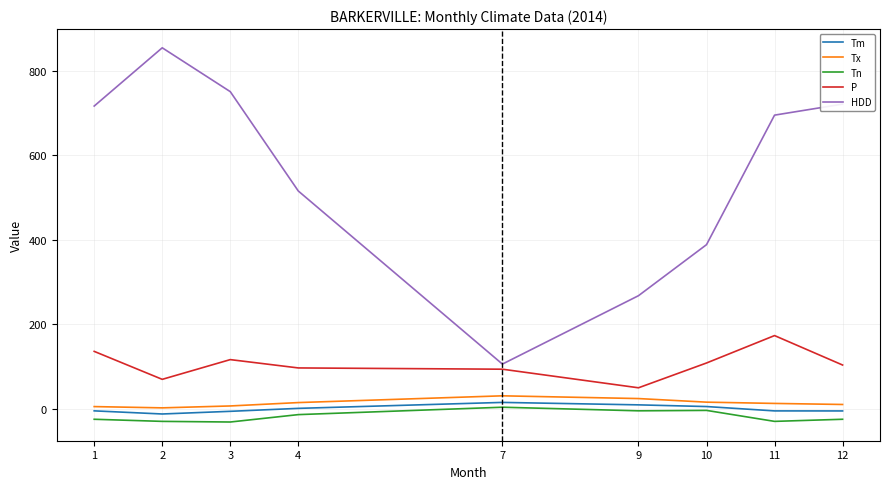

What are all the series names shown in the legend?

Tm, Tx, Tn, P, HDD